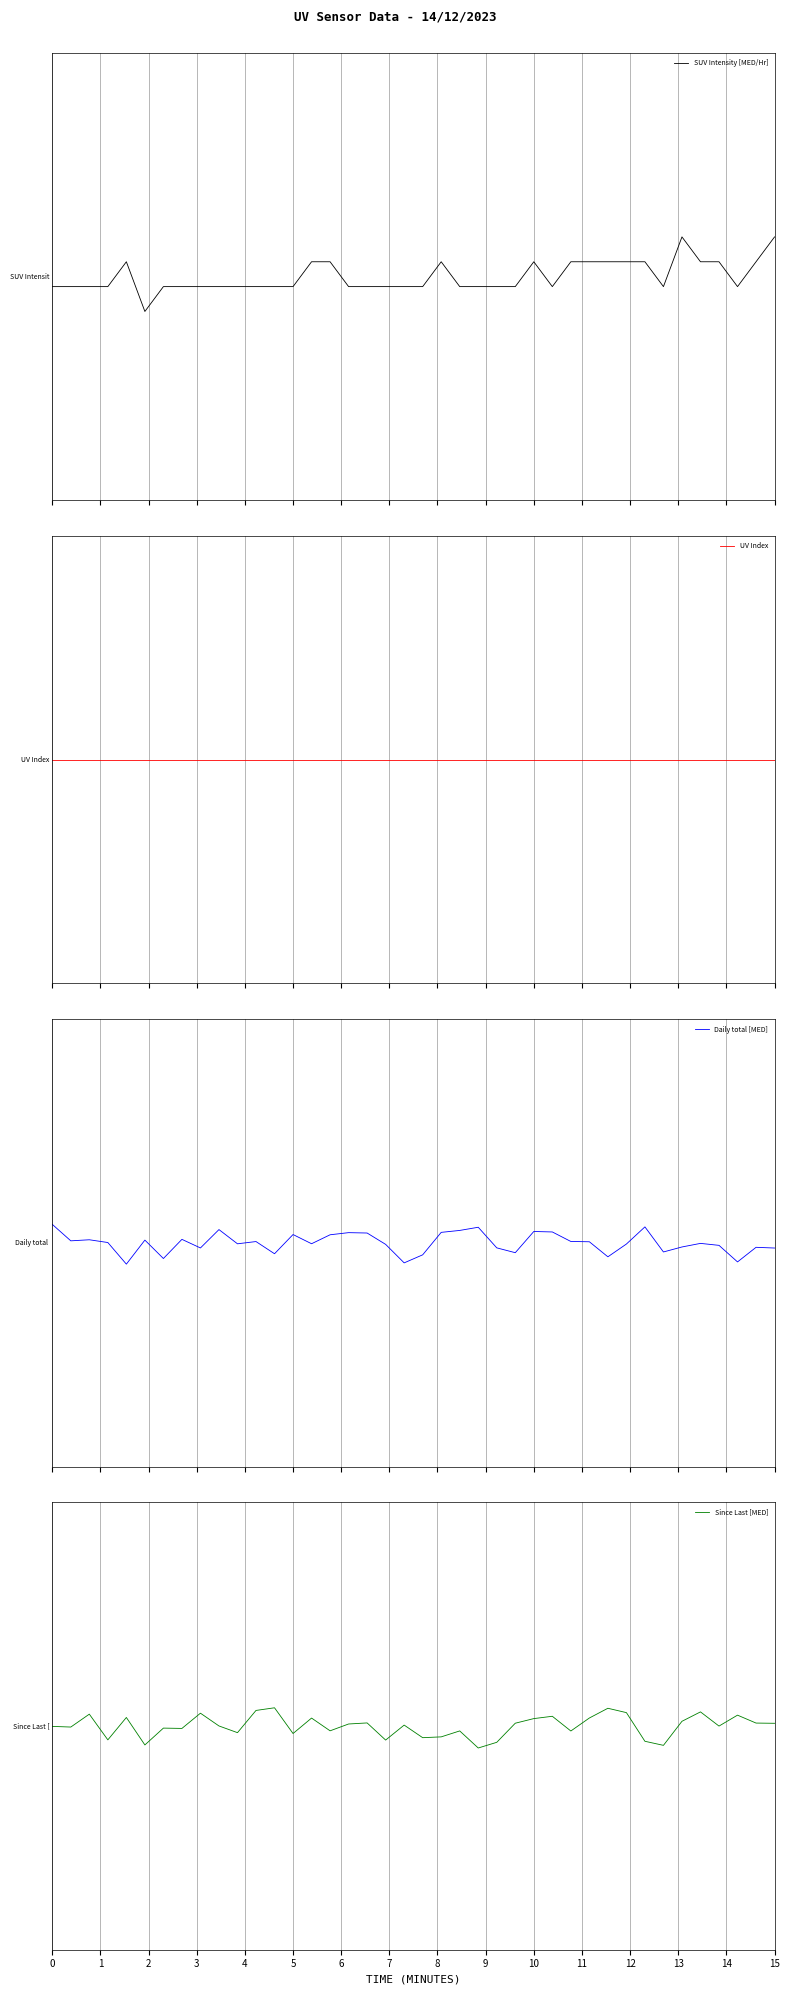

The Since Last [MED] series shows 0.0 at 35. True or false?

True